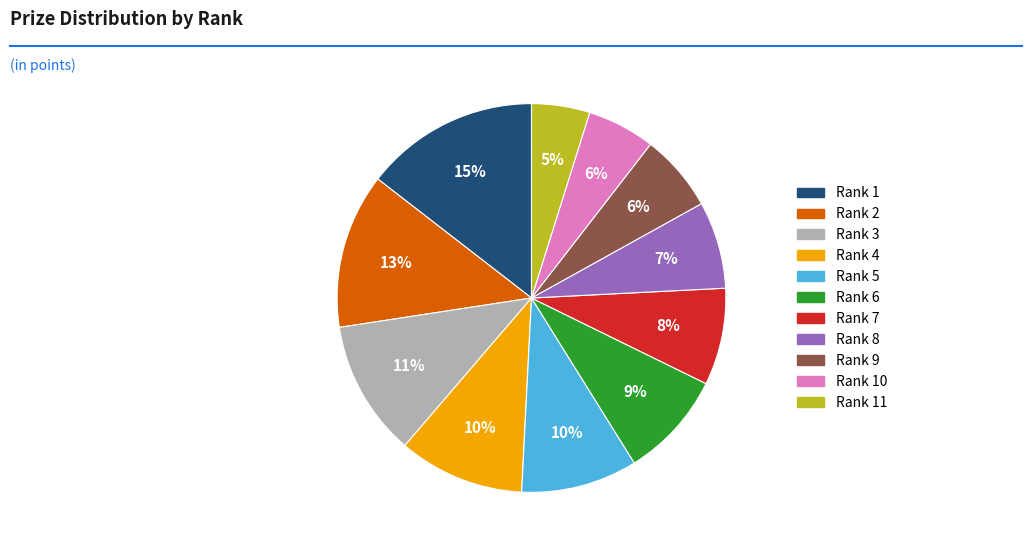

Is the sum of Rank 3 and Rank 8 greater than half?

No